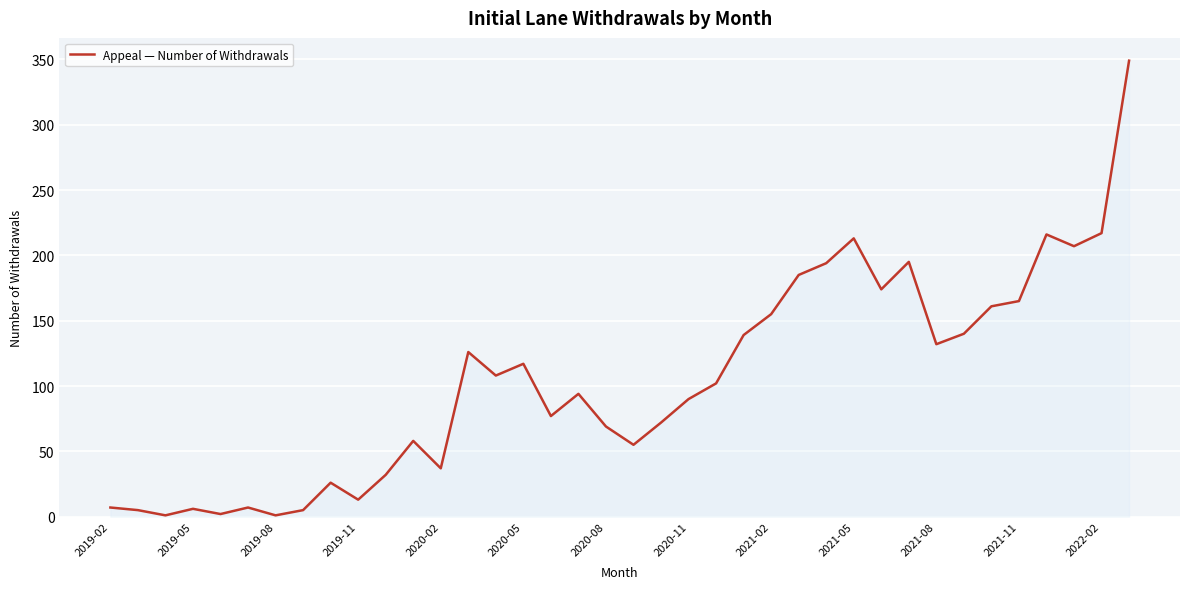

What is the difference between the maximum and minimum values?

348